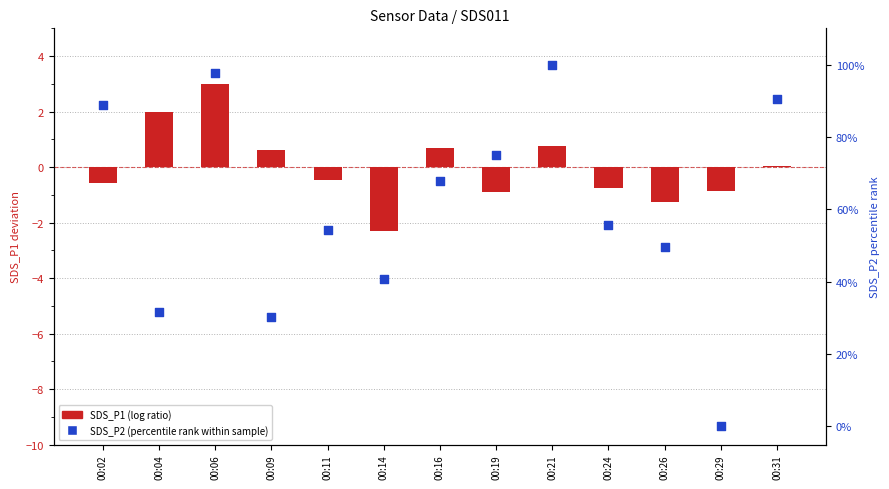

Which series has the largest total across all categories?

SDS_P2 (percentile rank)